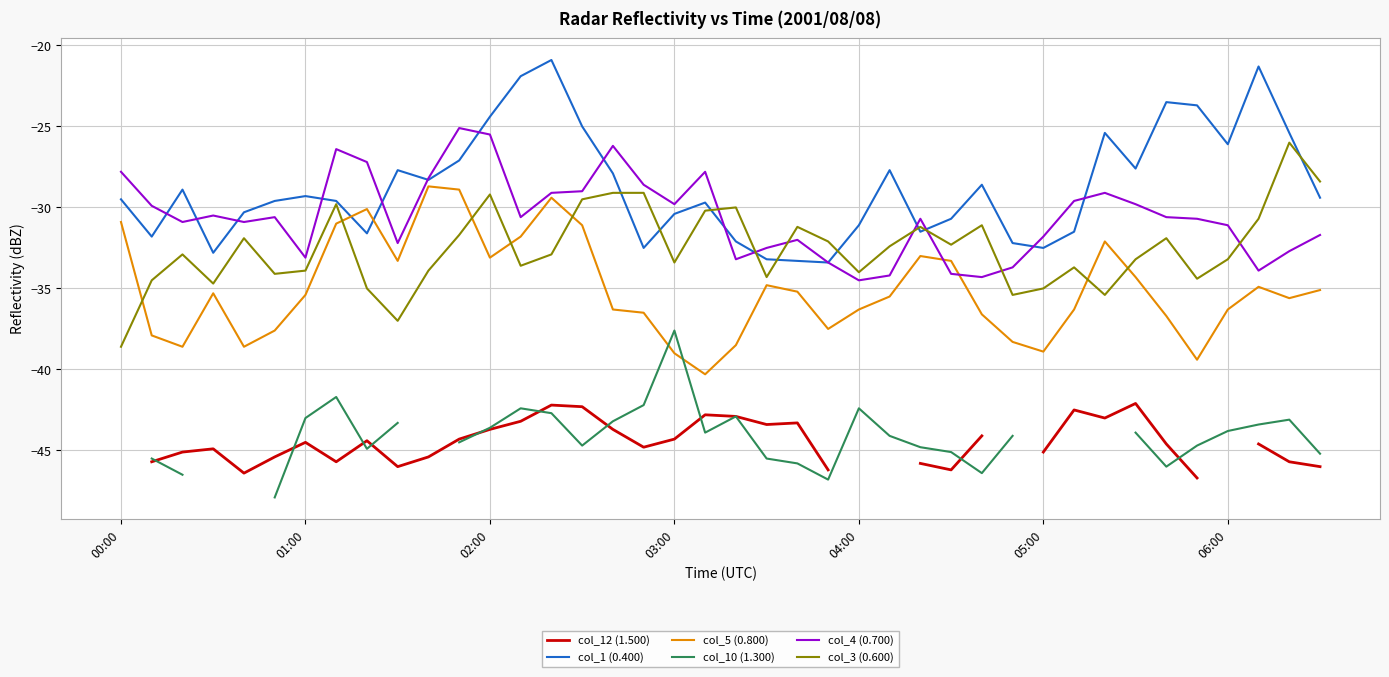

How many distinct data groups are displayed?

6